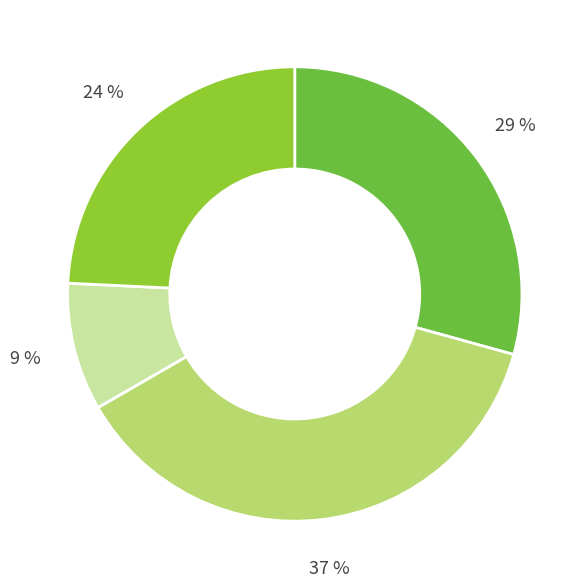

To the nearest percent, what is the difference between the largest and smallest slice percentages?

28%